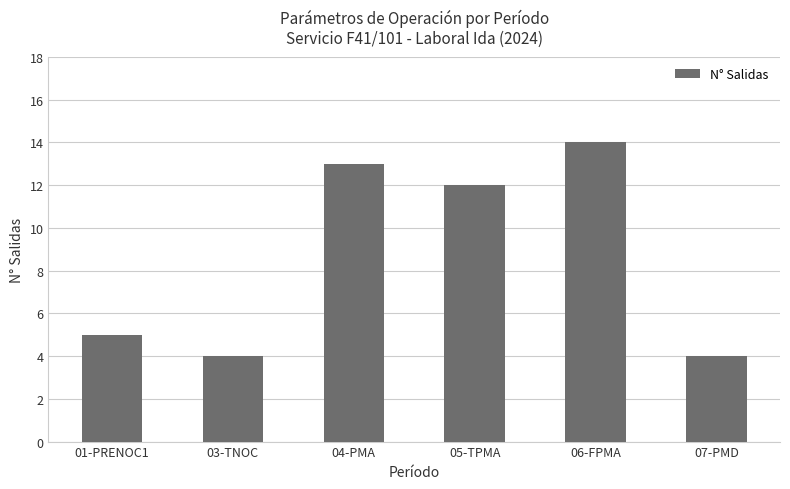

What is the difference between the maximum and second lowest values?

10